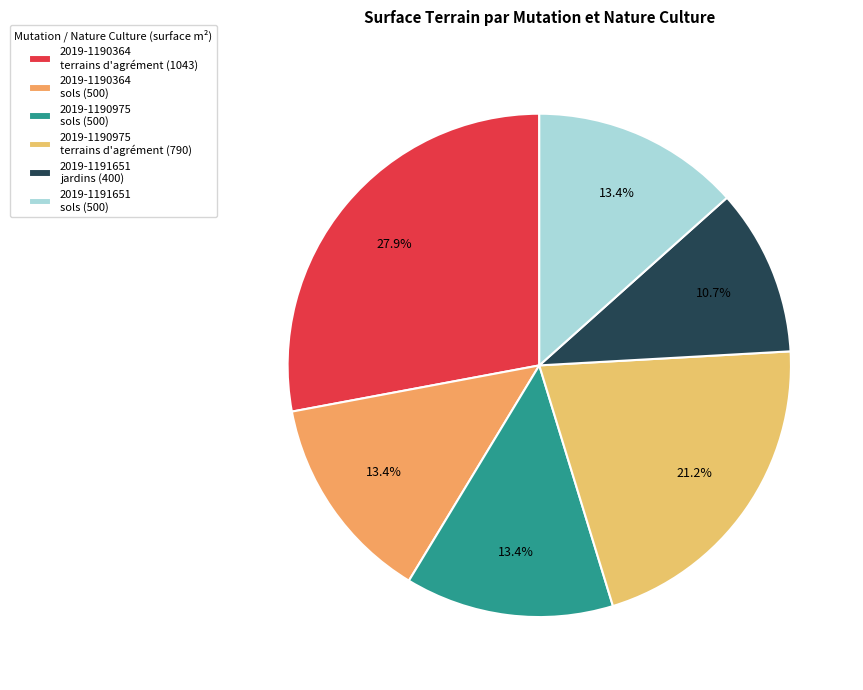

To the nearest percent, what is the average slice percentage?

17%